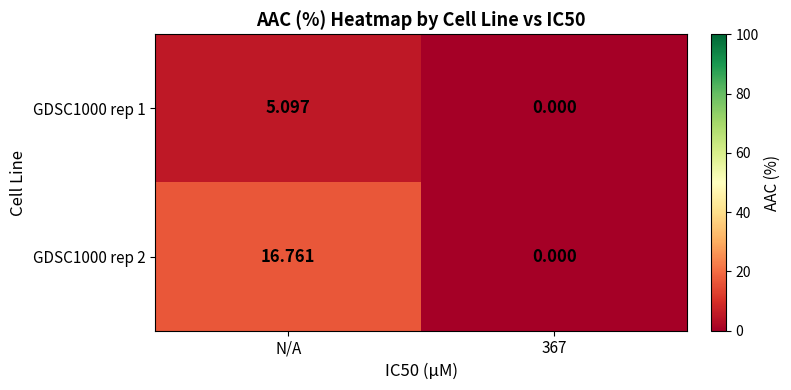

At which label does GDSC1000 rep 2 first exceed 16?

N/A